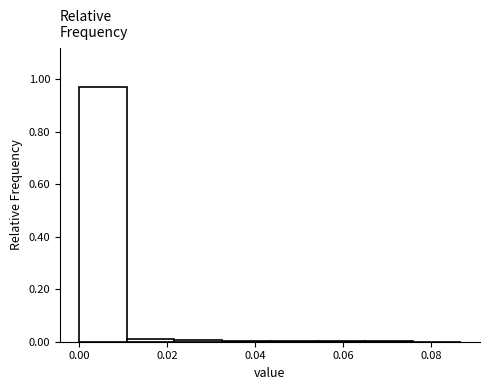

Reading left to right, transcribe this chart: for each bar, give the range it covers on the x-axis and its height. Neither the bar edges nor the heights are printed on the chart, so give them approximately, as read against the axes.

0.000 to 0.010: 0.98
0.010 to 0.022: under 0.02
0.022 to 0.032: under 0.02
0.032 to 0.044: under 0.02
0.044 to 0.054: under 0.02
0.054 to 0.066: under 0.02
0.066 to 0.076: under 0.02
0.076 to 0.086: under 0.02